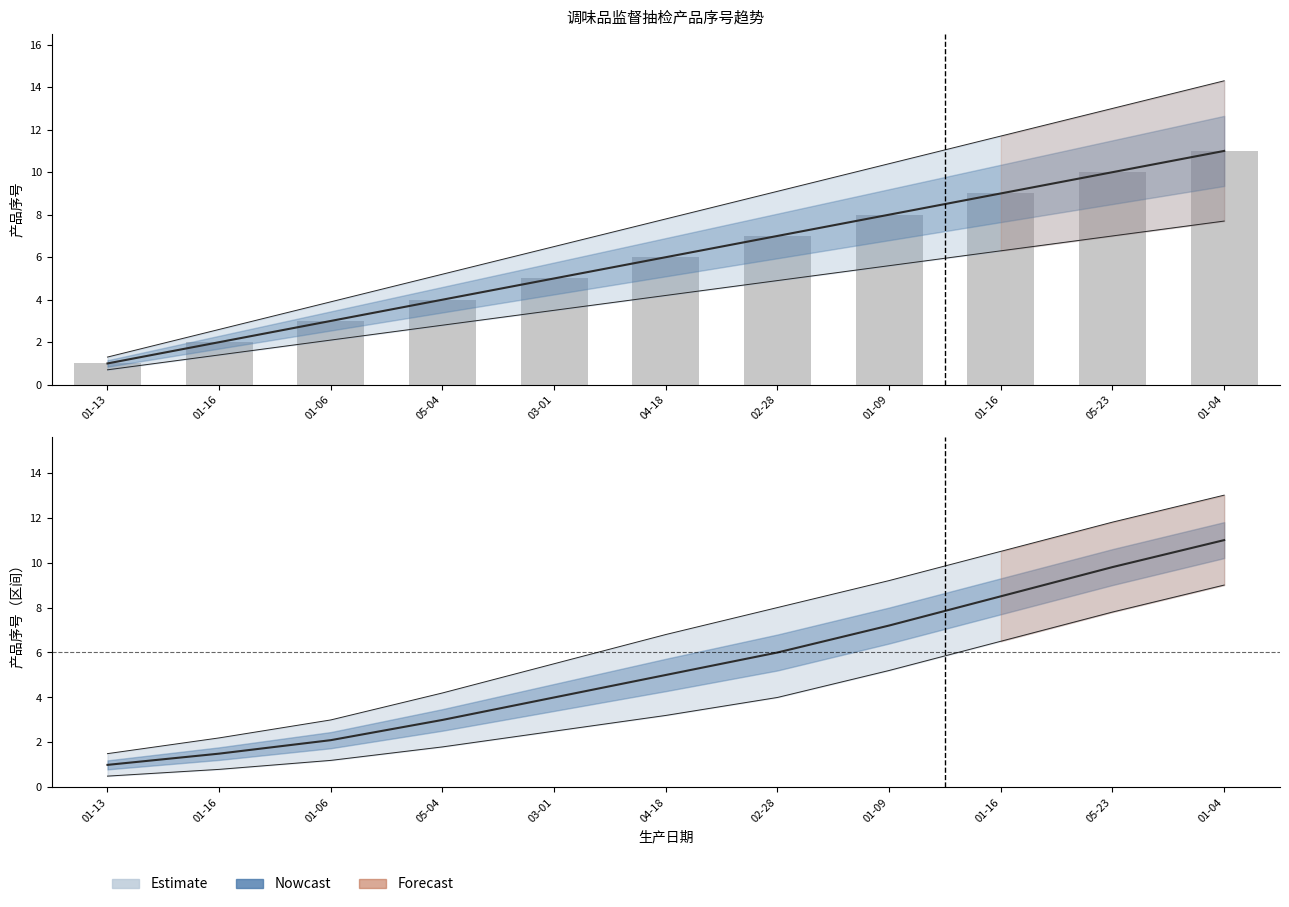

What is the change in value from 01-16 to 04-18?

+4